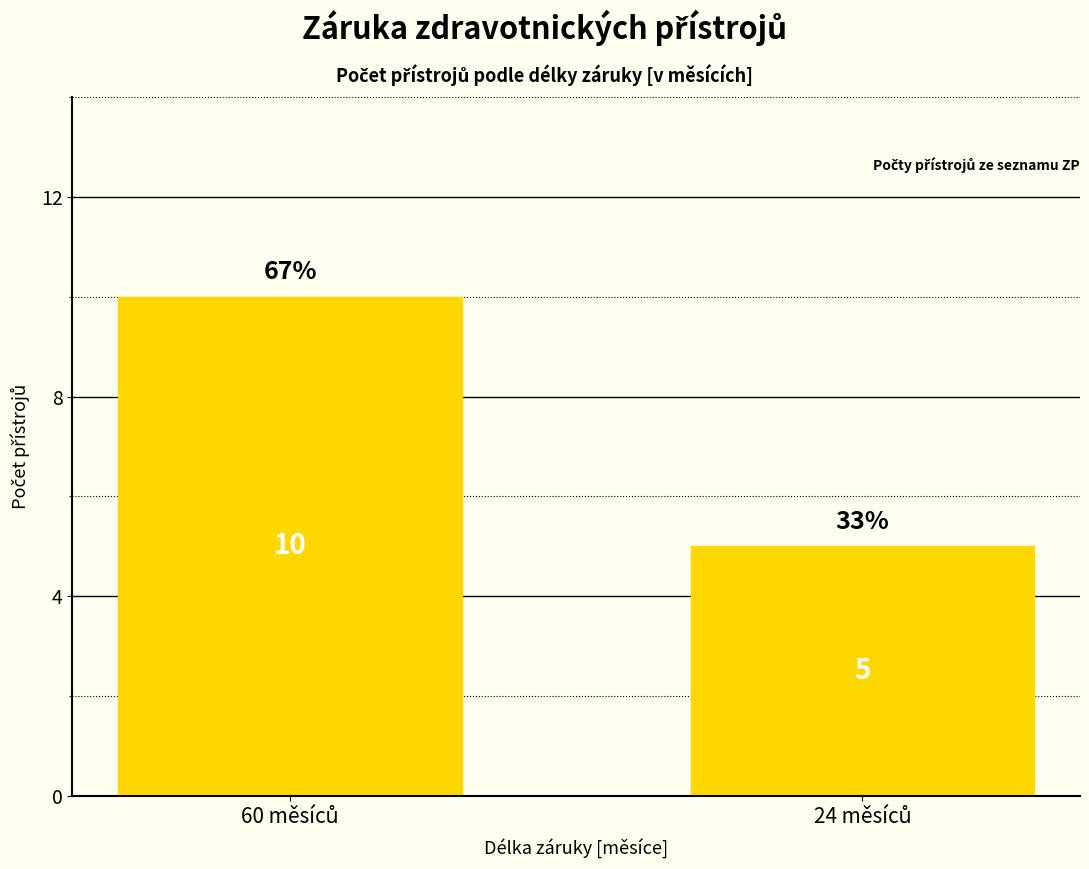

What is the value of the 2nd bar from the left?

5